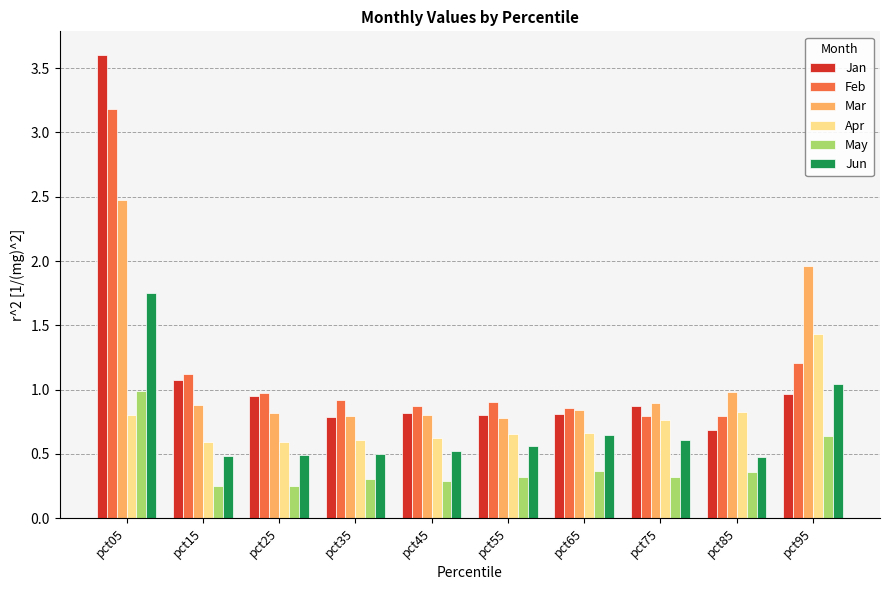

Is it true that May equals 0.4 at pct25?

False